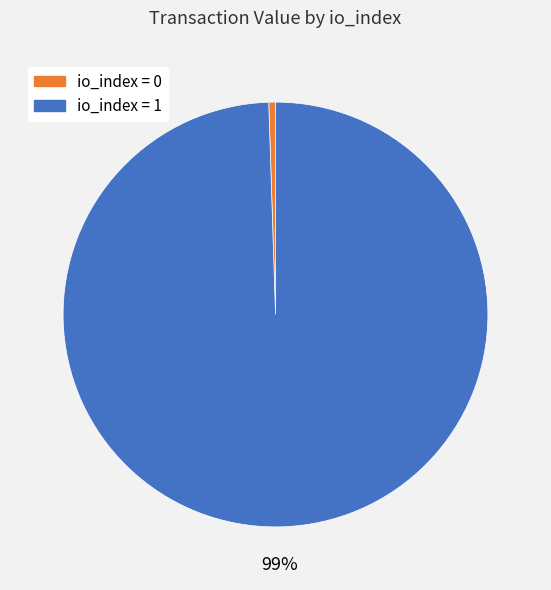

Which has a higher value, io_index = 0 or io_index = 1?

io_index = 1